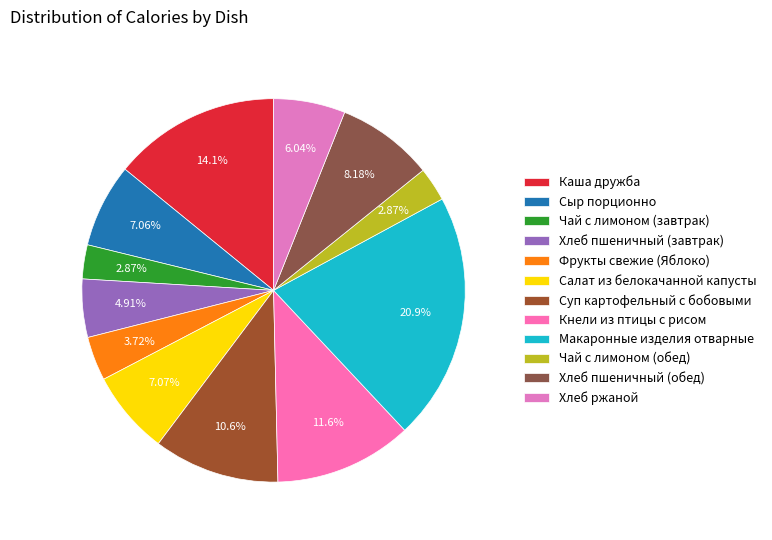

What is the change in value from Чай с лимоном (завтрак) to Макаронные изделия отварные?

+258.5